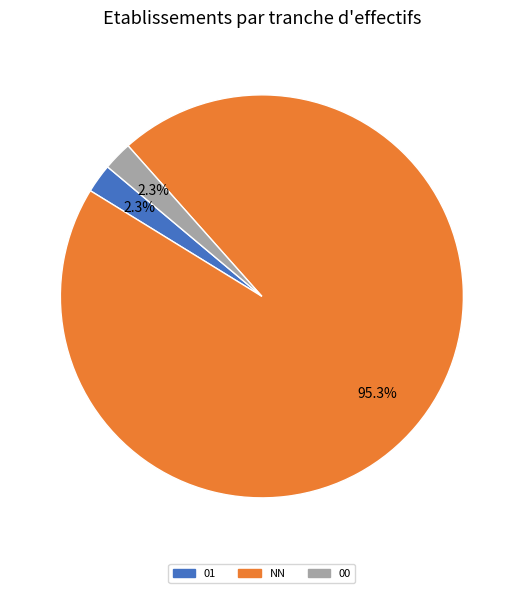

Is there any slice that represents more than half of the pie?

Yes